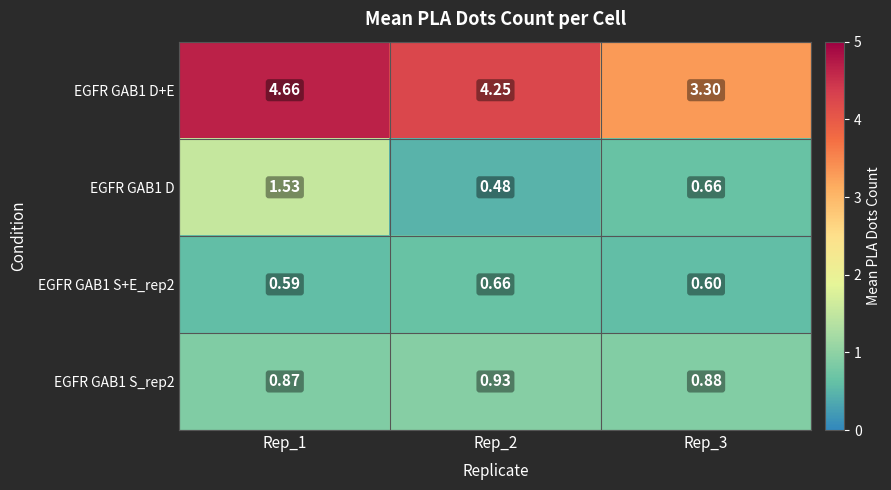

Is the value of EGFR GAB1 D at Rep_1 greater than the value of EGFR GAB1 D+E at Rep_1?

No